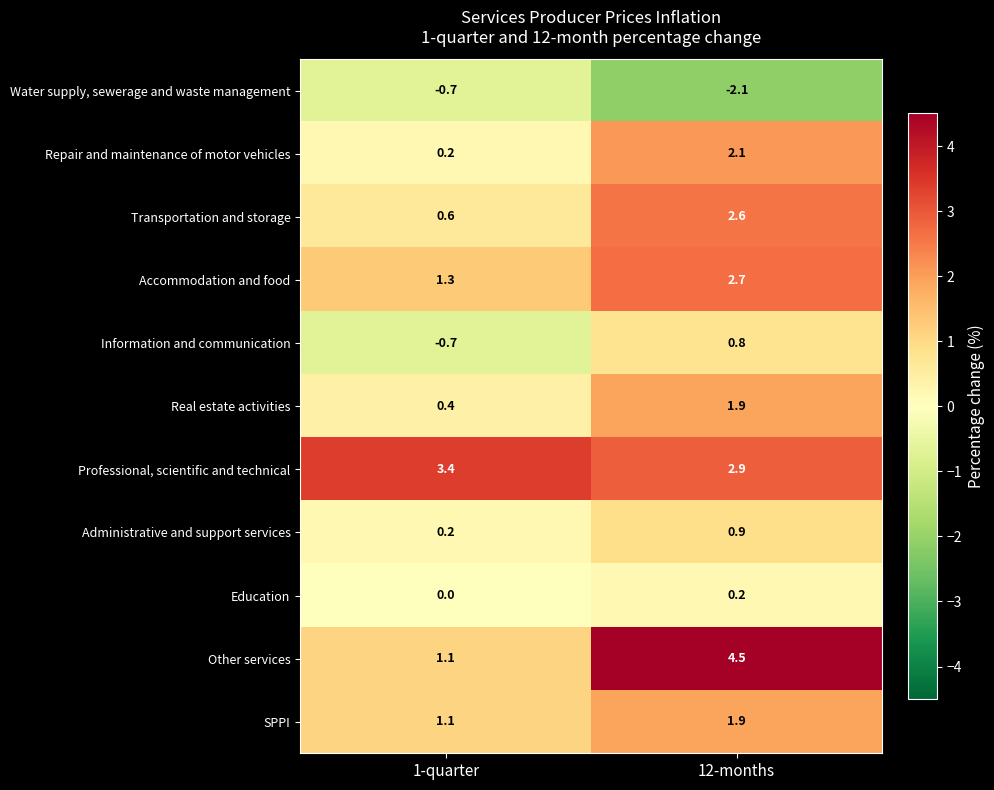

At which label is Other services closest to 2?

1-quarter